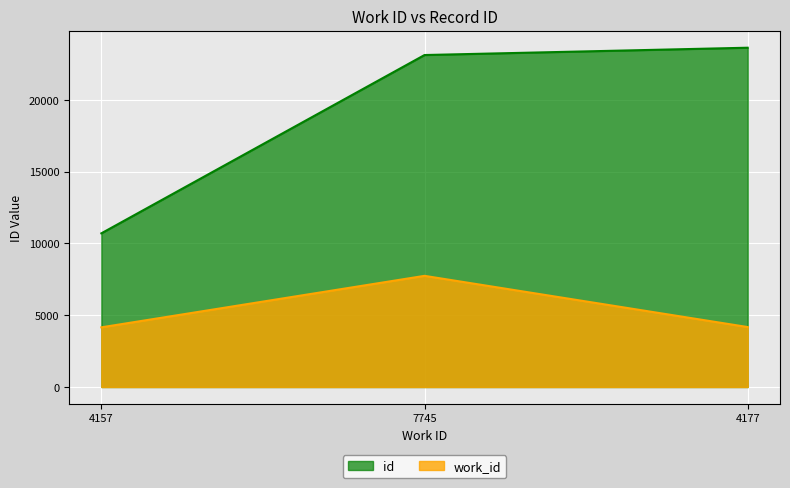

At 4157, list the series in order from smallest to largest.

work_id, id